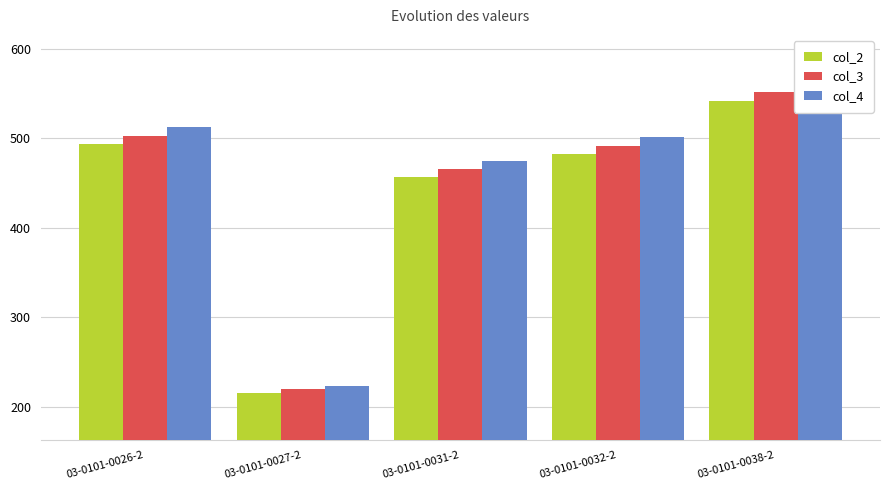

Is the value of col_4 at 03-0101-0038-2 greater than the value of col_2 at 03-0101-0038-2?

Yes